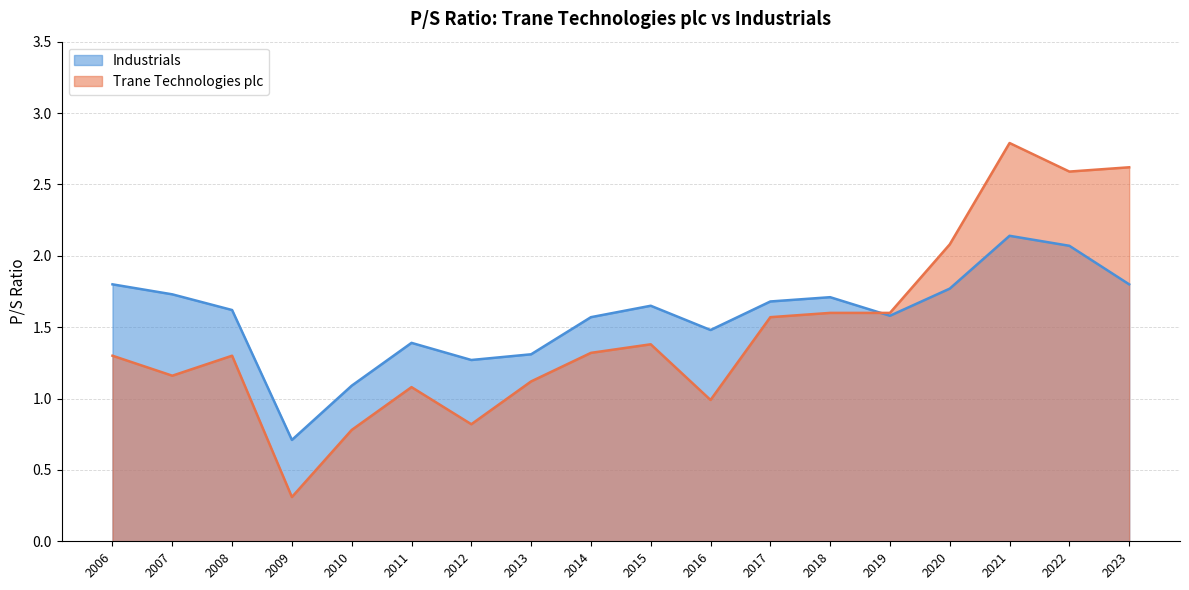

Where do Industrials and Trane Technologies plc first cross each other?

2019-02-12 and 2018-02-12